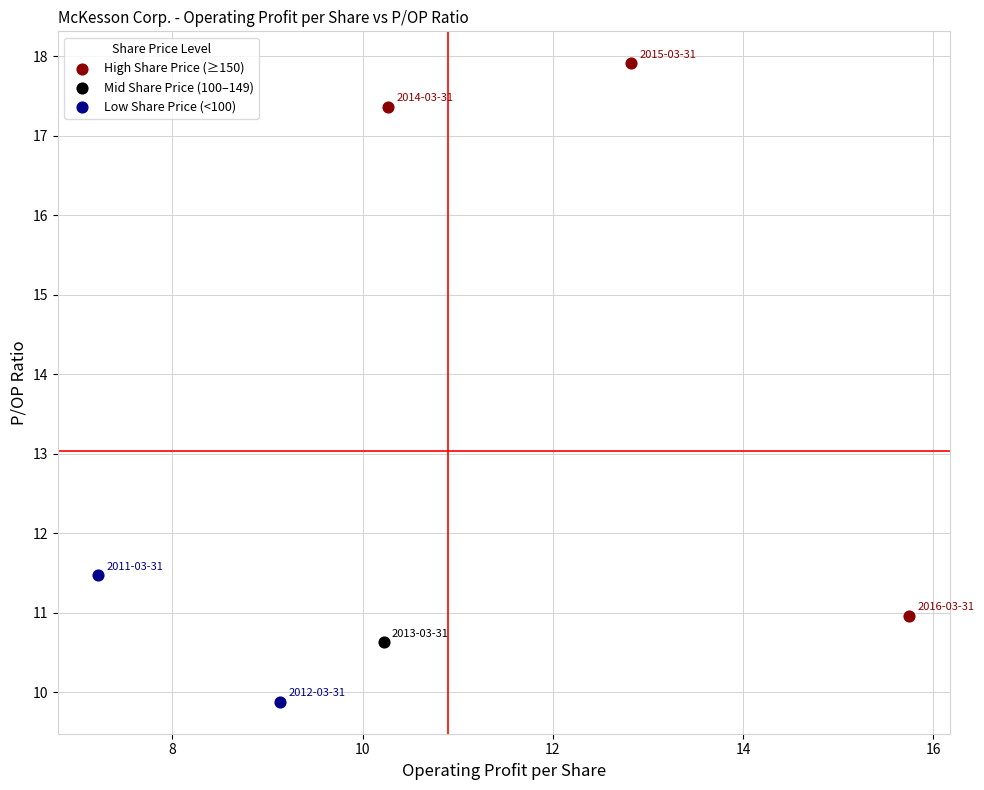

What are all the series names shown in the legend?

High Share Price (≥150), Mid Share Price (100–149), Low Share Price (<100)